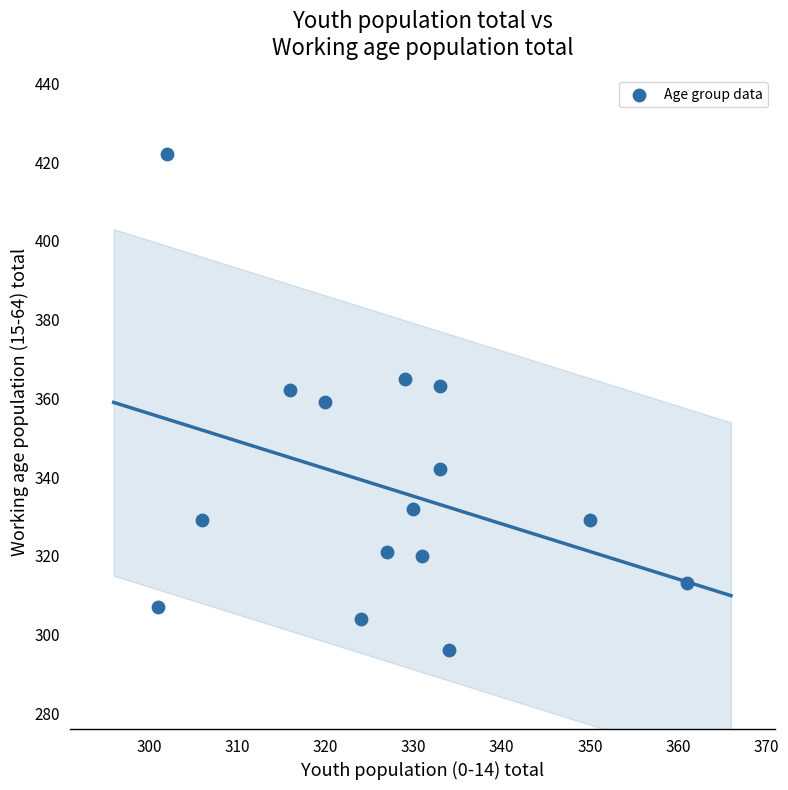

What is the range of X values (max minus min)?

60